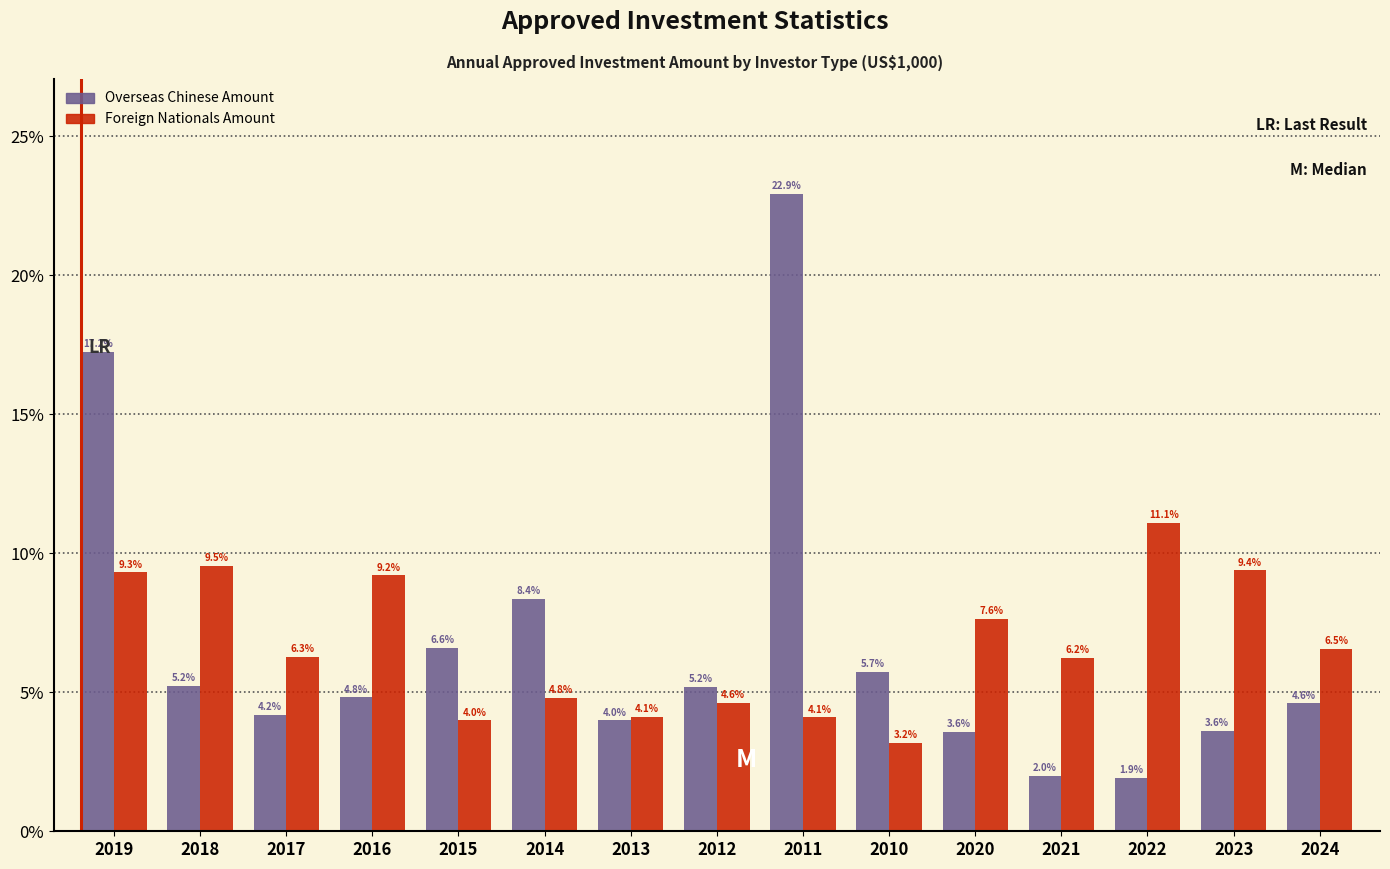

Reading left to right, what are all the values shown in this chart?

Overseas Chinese Amount: 17.2	5.2	4.2	4.8	6.6	8.4	4.0	5.2	22.9	5.7	3.6	2.0	1.9	3.6	4.6
Foreign Nationals Amount: 9.3	9.5	6.3	9.2	4.0	4.8	4.1	4.6	4.1	3.2	7.6	6.2	11.1	9.4	6.5